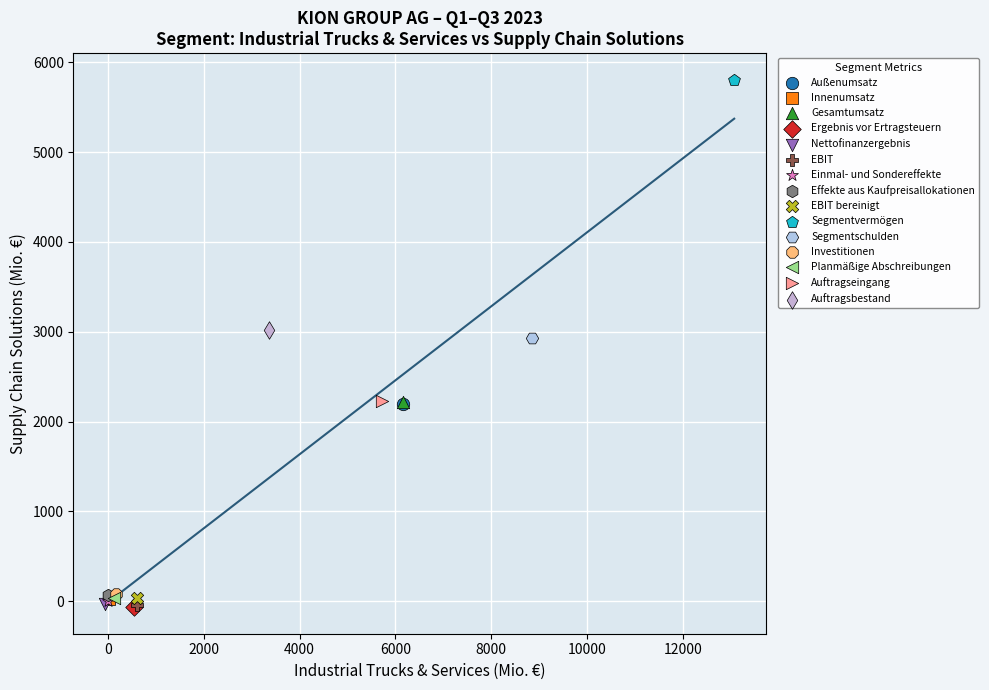

What are all the series names shown in the legend?

Außenumsatz, Innenumsatz, Gesamtumsatz, Ergebnis vor Ertragsteuern, Nettofinanzergebnis, EBIT, Einmal- und Sondereffekte, Effekte aus Kaufpreisallokationen, EBIT bereinigt, Segmentvermögen, Segmentschulden, Investitionen, Planmäßige Abschreibungen, Auftragseingang, Auftragsbestand